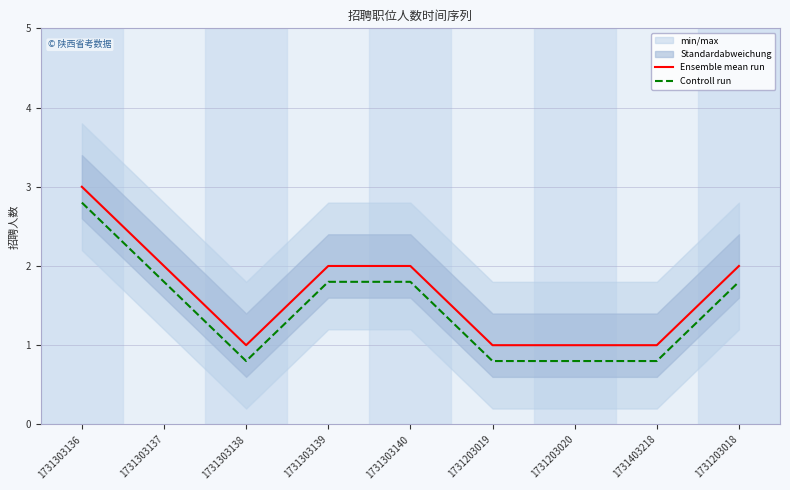

True or false: Ensemble mean run and Controll run cross at least once.

False